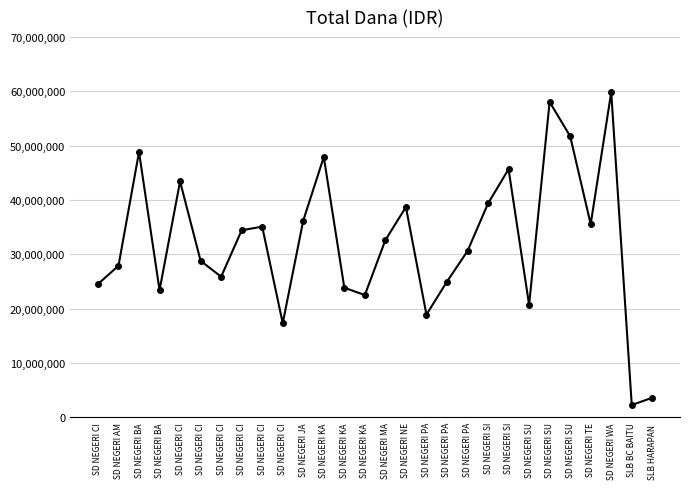

At which label does the data first exceed 32625000?

SD NEGERI BA